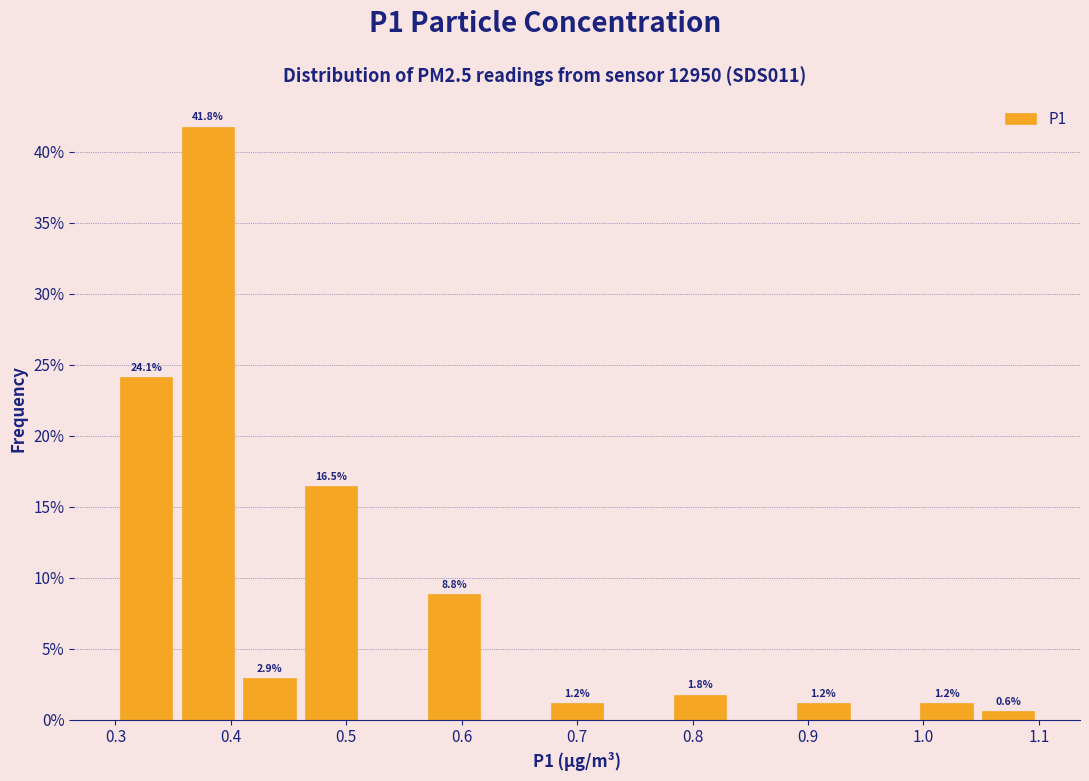

Which range on the x-axis has the tallest bar?

0.35 to 0.41